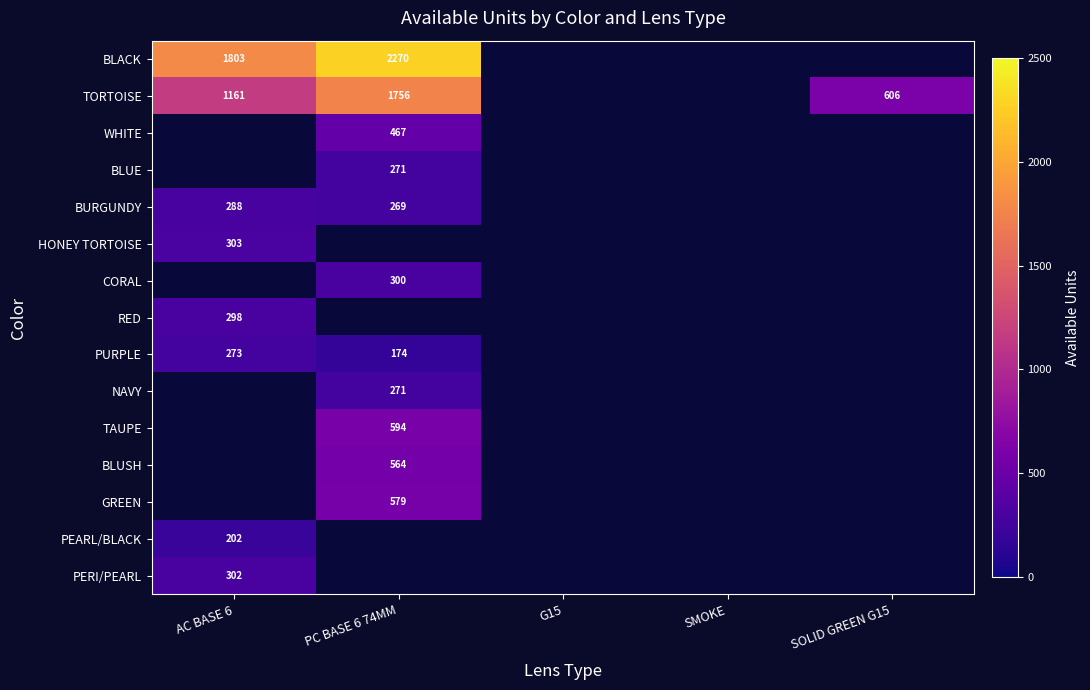

Is it true that CORAL equals 186 at PC BASE 6 74MM?

False